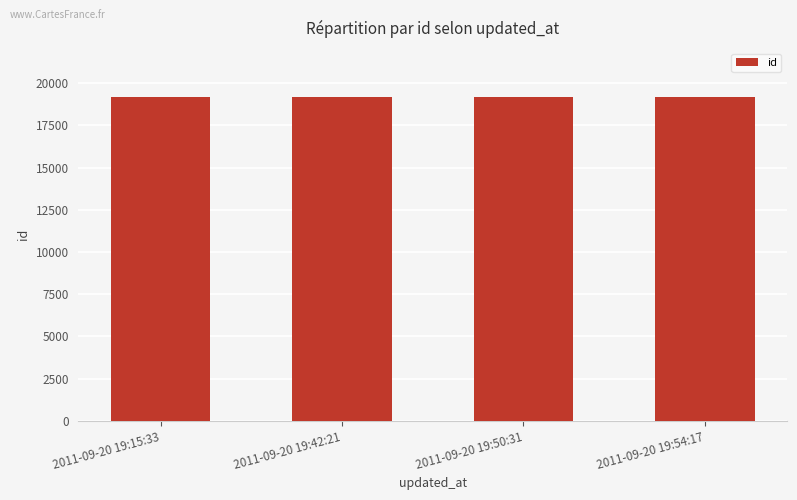

What is the maximum value shown in the chart?

19204